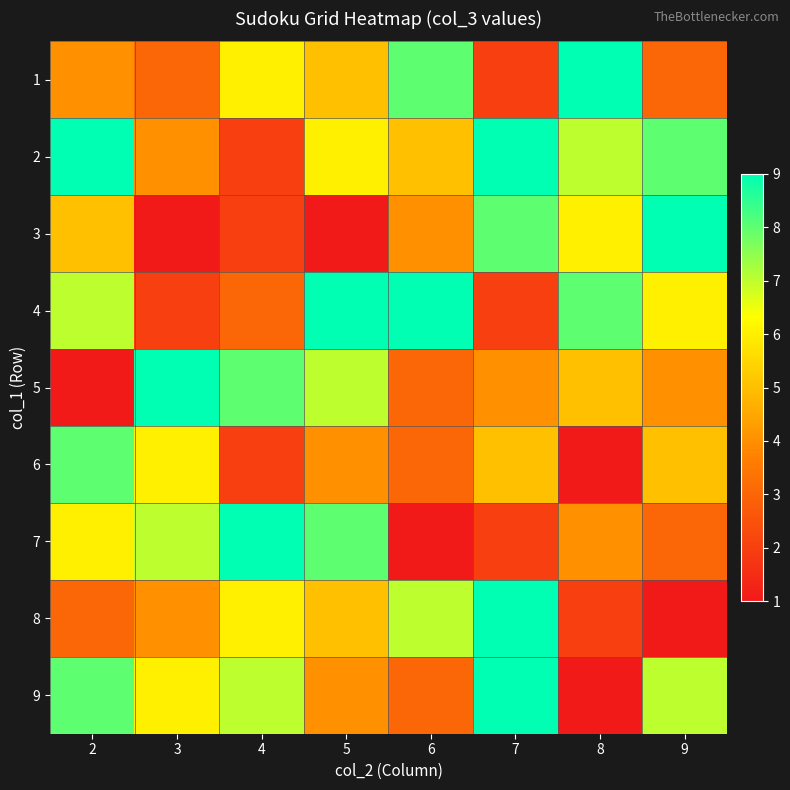

Rank the series at 9 from highest to lowest value.

3, 2, 9, 4, 6, 5, 1, 7, 8